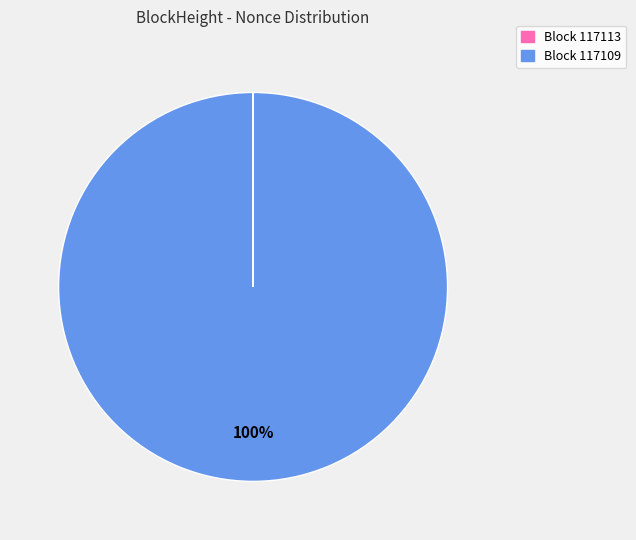

What is the largest slice in the pie chart?

Block 117109